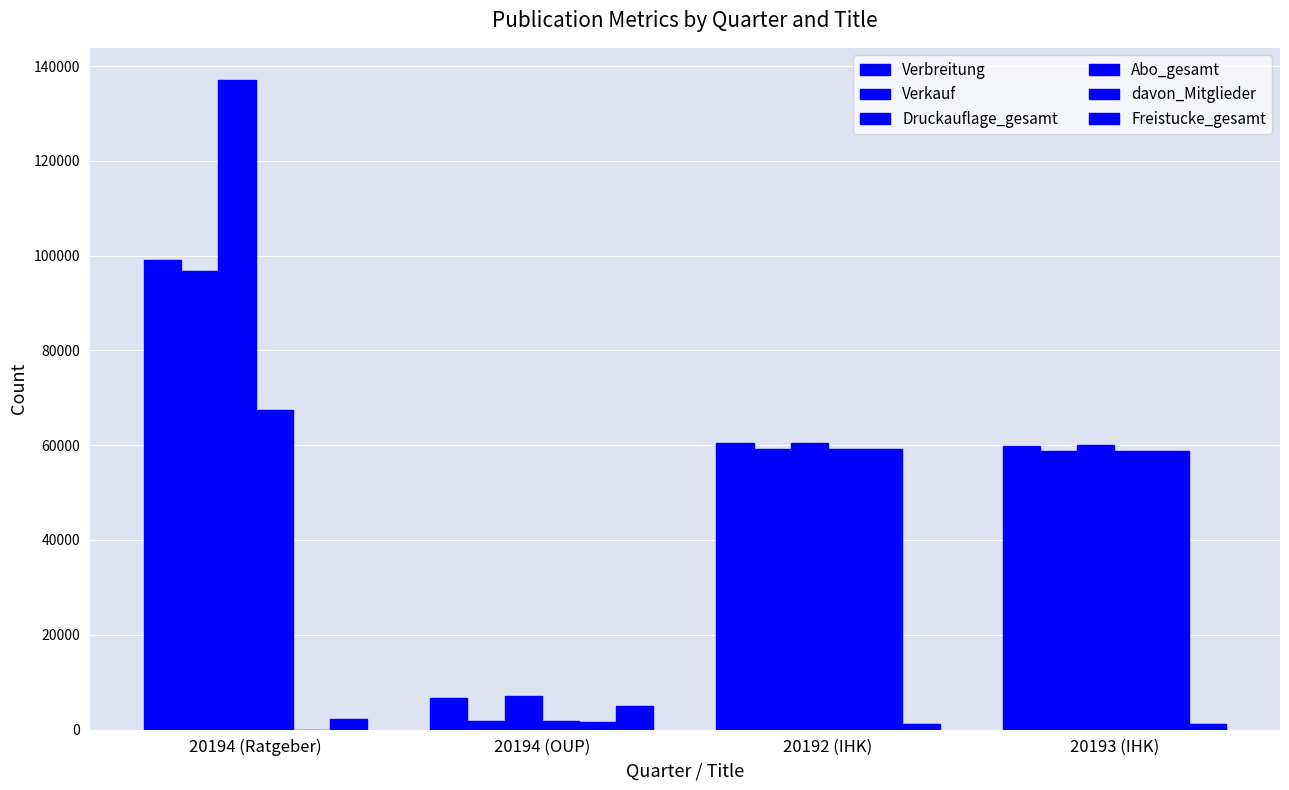

How many categories are shown in the chart?

4